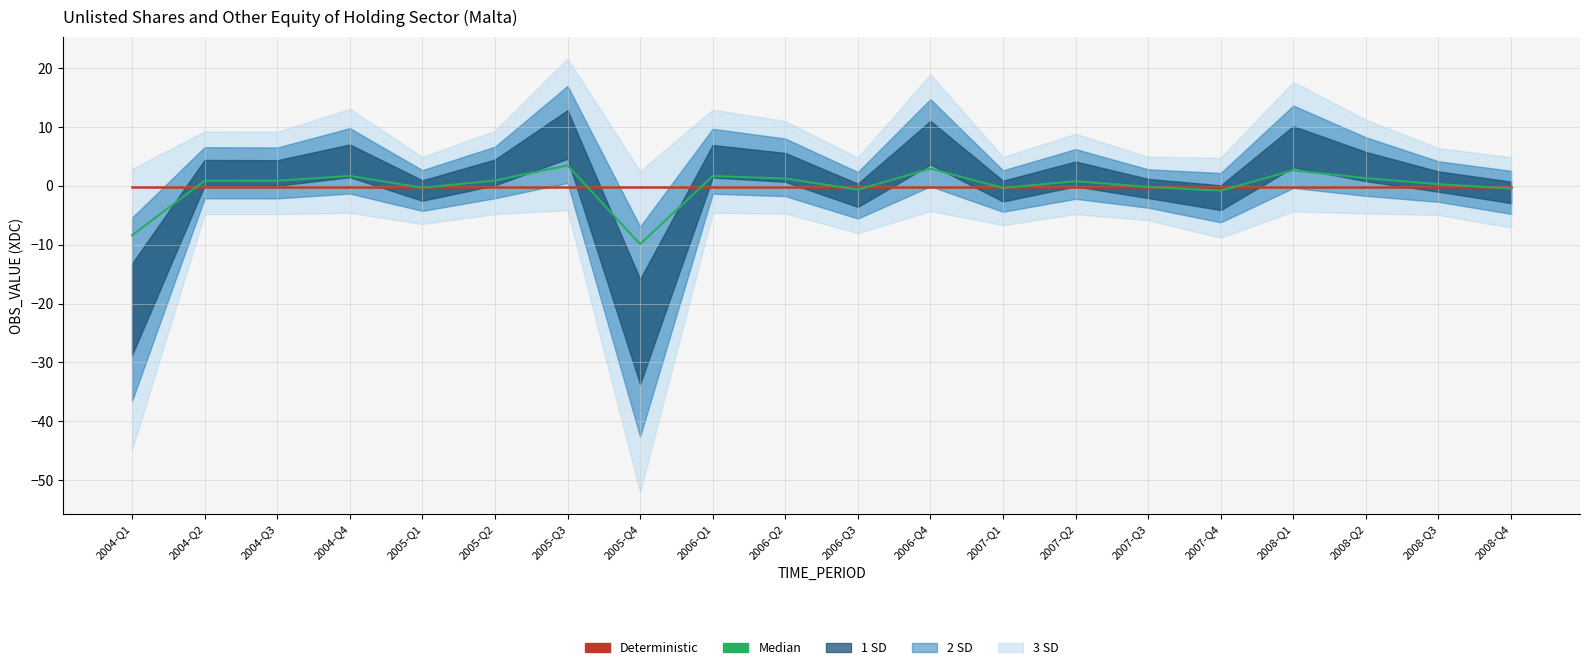

Reading left to right, what are all the values shown in this chart?

Deterministic: 2004-Q1=-0.3	2004-Q2=-0.3	2004-Q3=-0.3	2004-Q4=-0.3	2005-Q1=-0.3	2005-Q2=-0.3	2005-Q3=-0.3	2005-Q4=-0.3	2006-Q1=-0.3	2006-Q2=-0.3	2006-Q3=-0.3	2006-Q4=-0.3	2007-Q1=-0.3	2007-Q2=-0.3	2007-Q3=-0.3	2007-Q4=-0.3	2008-Q1=-0.3	2008-Q2=-0.3	2008-Q3=-0.3	2008-Q4=-0.3
Median: 2004-Q1=-8.4	2004-Q2=0.9	2004-Q3=0.9	2004-Q4=1.7	2005-Q1=-0.3	2005-Q2=0.9	2005-Q3=3.5	2005-Q4=-9.9	2006-Q1=1.7	2006-Q2=1.3	2006-Q3=-0.6	2006-Q4=2.9	2007-Q1=-0.3	2007-Q2=0.8	2007-Q3=-0.2	2007-Q4=-0.8	2008-Q1=2.7	2008-Q2=1.3	2008-Q3=0.3	2008-Q4=-0.4